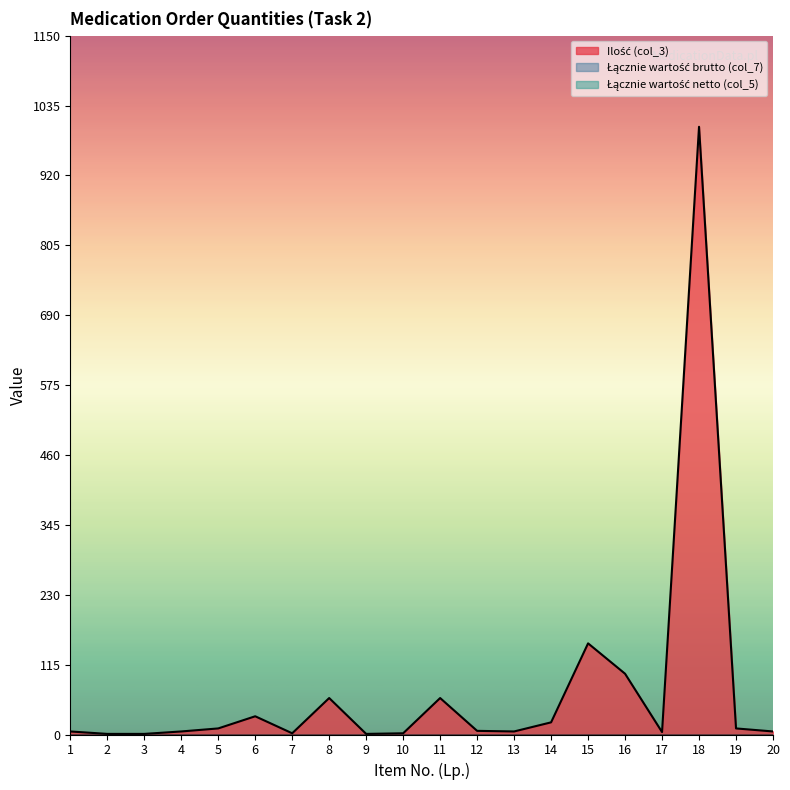

What is the total value across all series at 8?

60